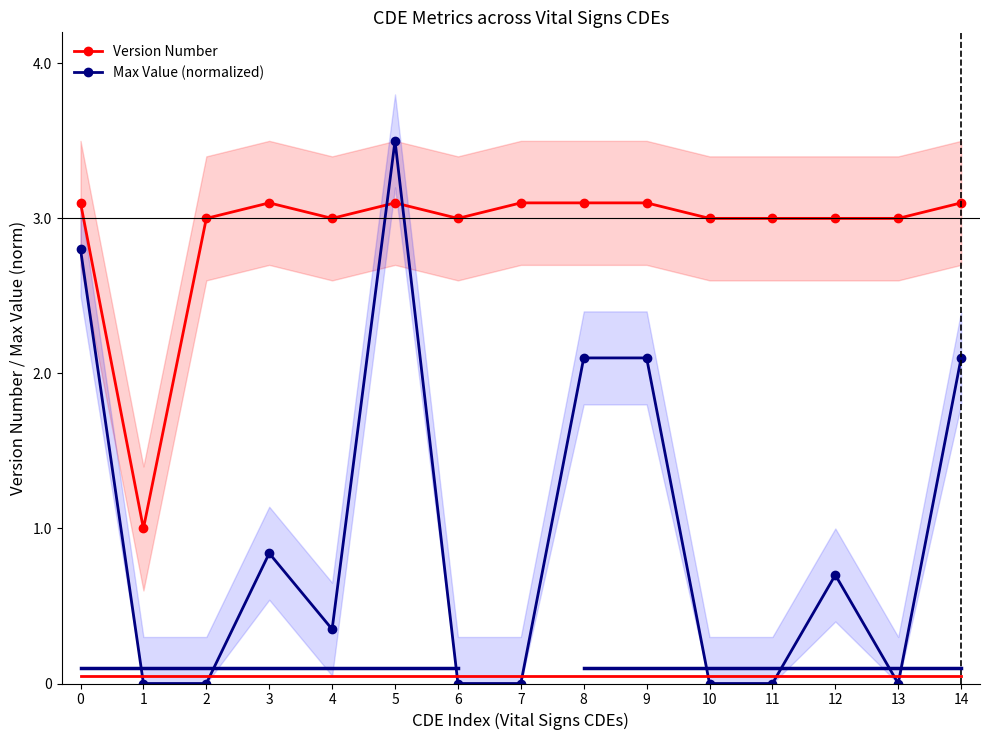

Which series has the largest total across all categories?

Version Number